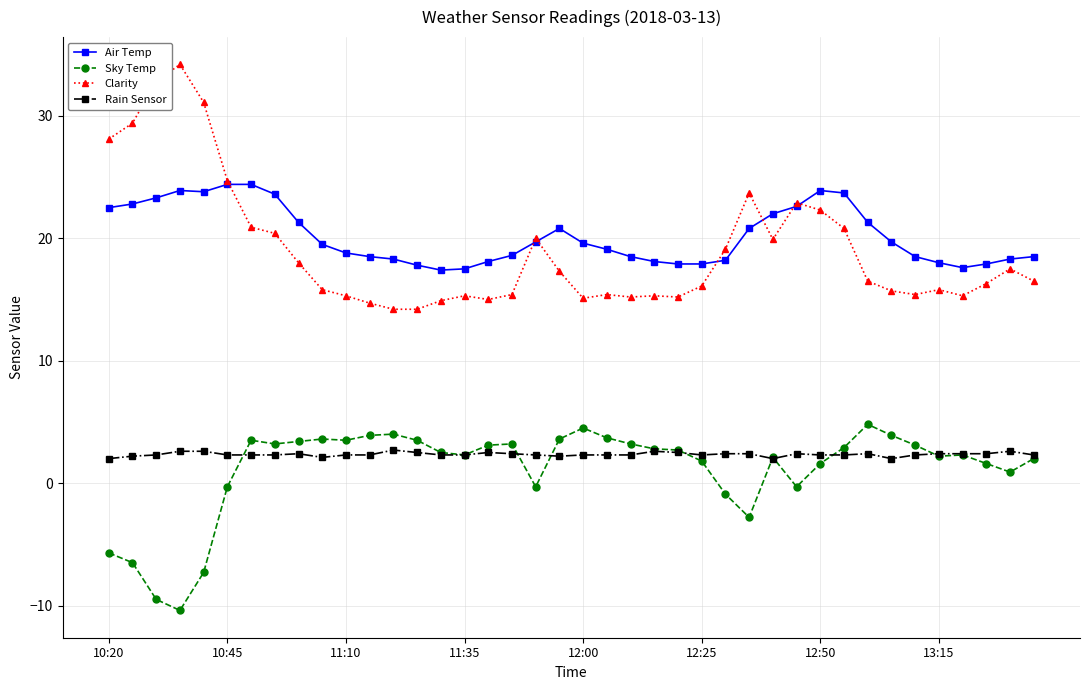

True or false: Air Temp and Rain Sensor intersect in this chart.

False